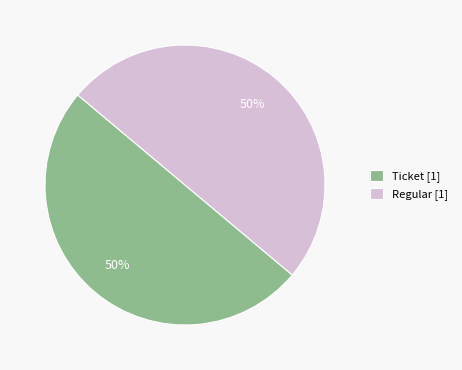

Approximately how many times larger is the value at Ticket [1] compared to Regular [1]?

1.0